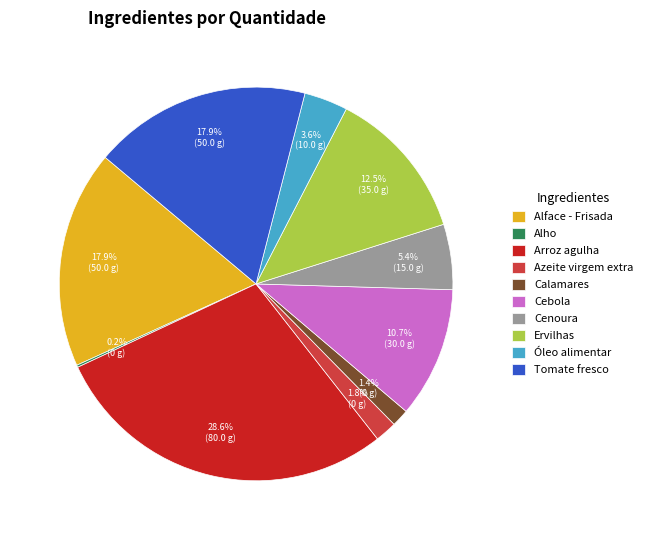

Does Cebola represent more than half of the total?

No